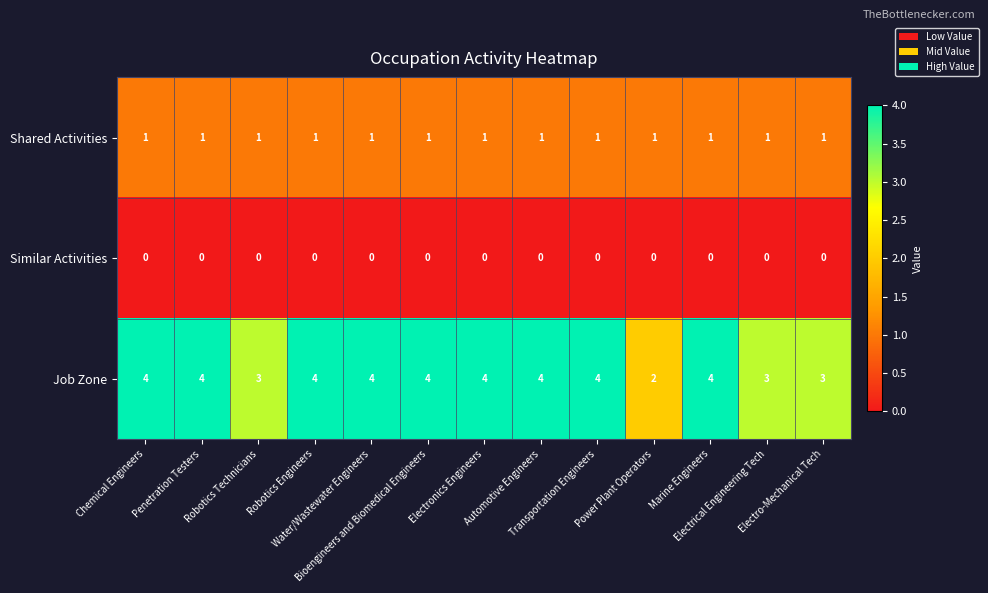

What is the total value across all series at Penetration Testers?

5